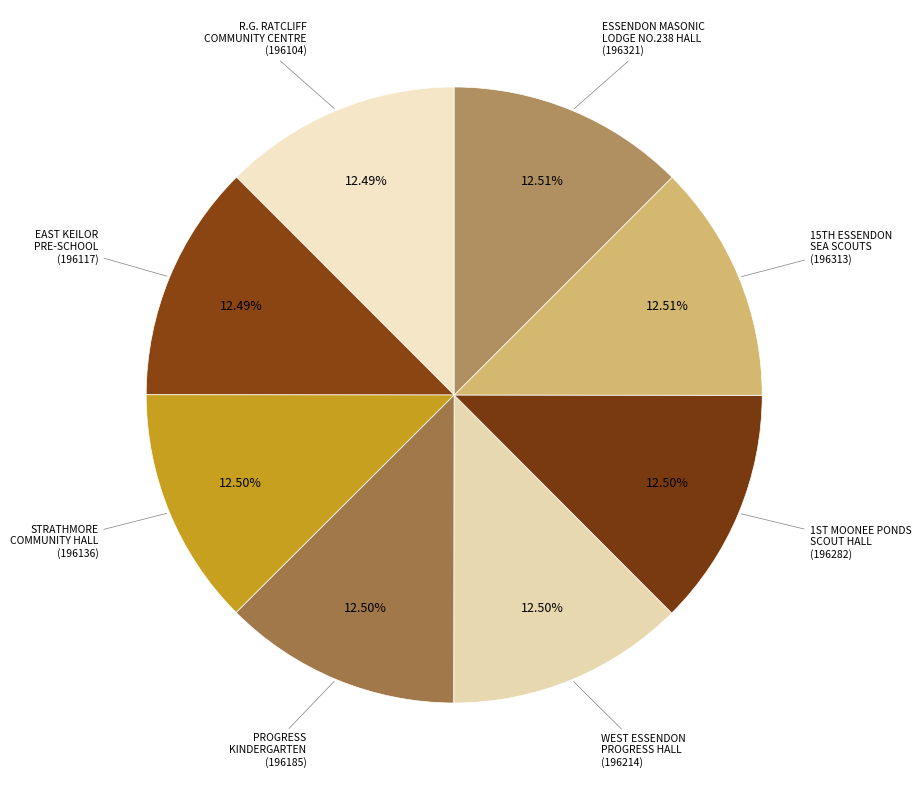

To the nearest percent, what portion does R.G. RATCLIFF COMMUNITY CENTRE represent?

12%